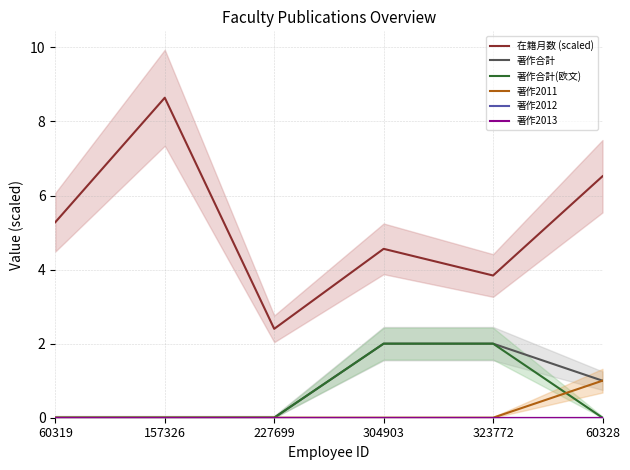

Rank the series at 227699 from highest to lowest value.

在籍月数 (scaled), 著作合計, 著作合計(欧文), 著作2011, 著作2012, 著作2013